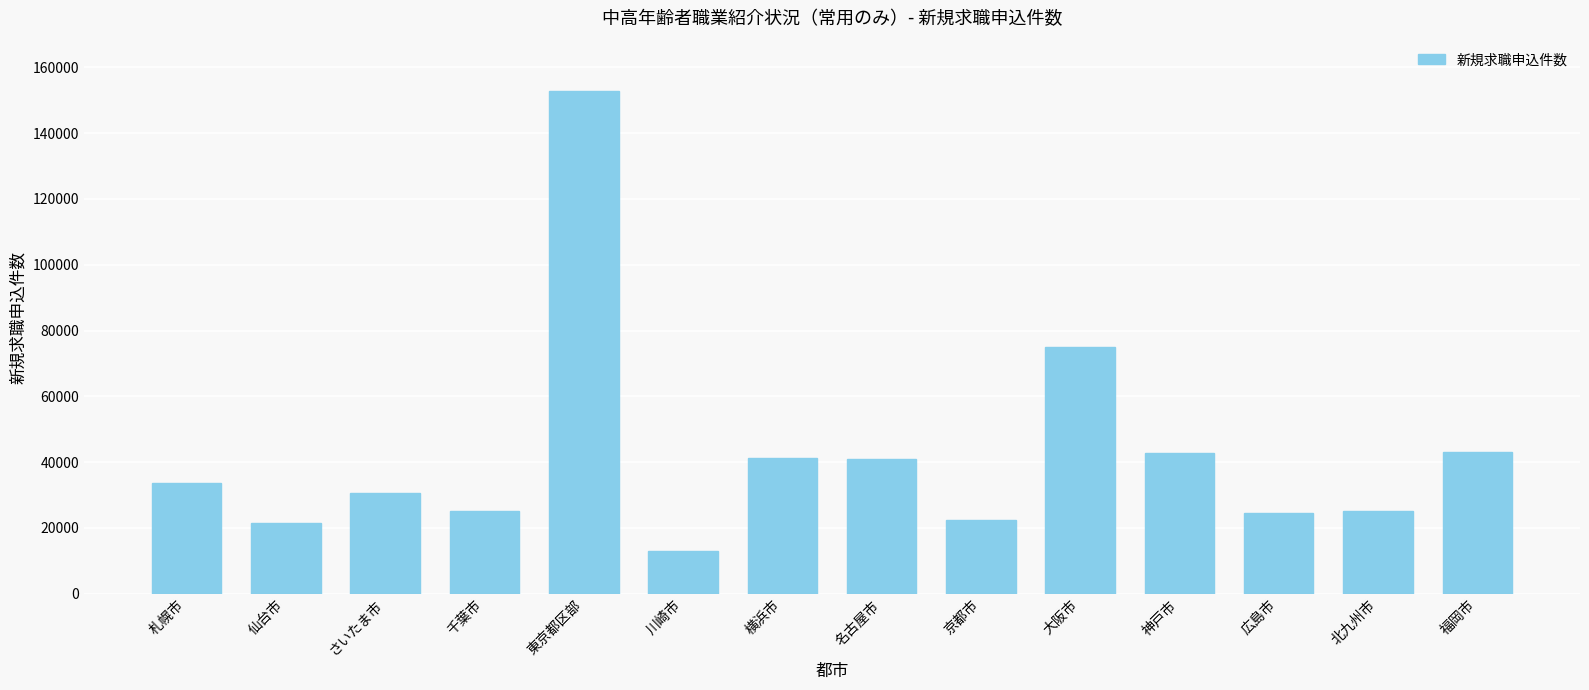

What is the minimum value shown in the chart?

12903